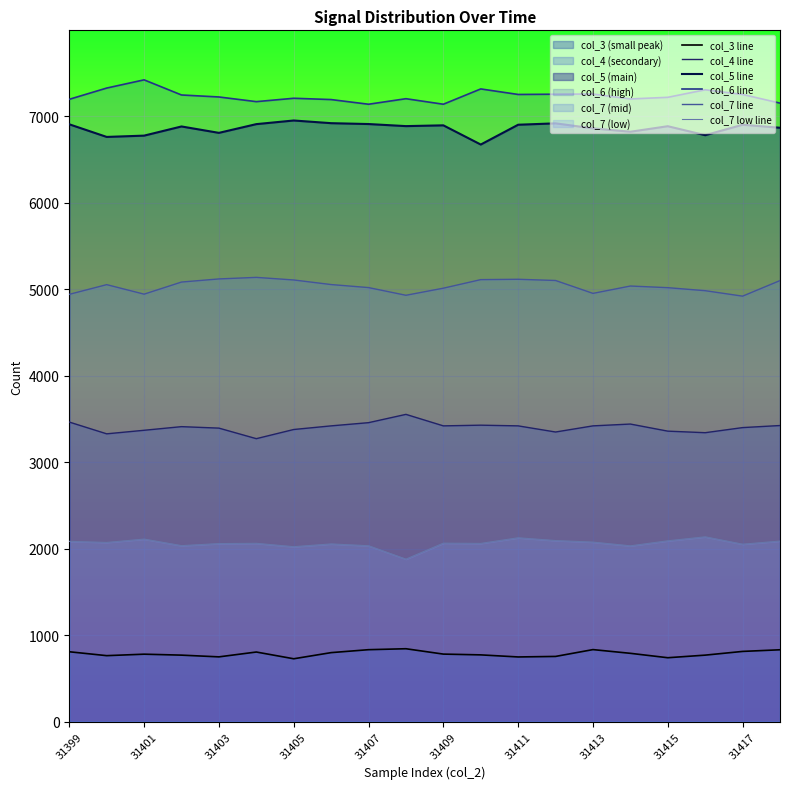

In col_7 line, how many points are lower than both neighbors (excluding endpoints)?

4